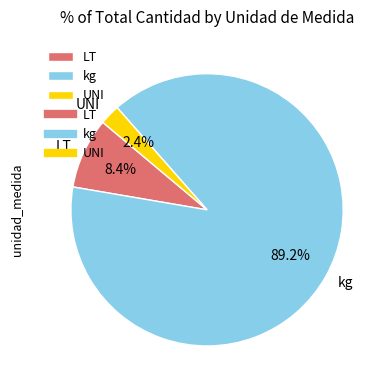

What is the ratio of the value at LT to the value at UNI?

3.5